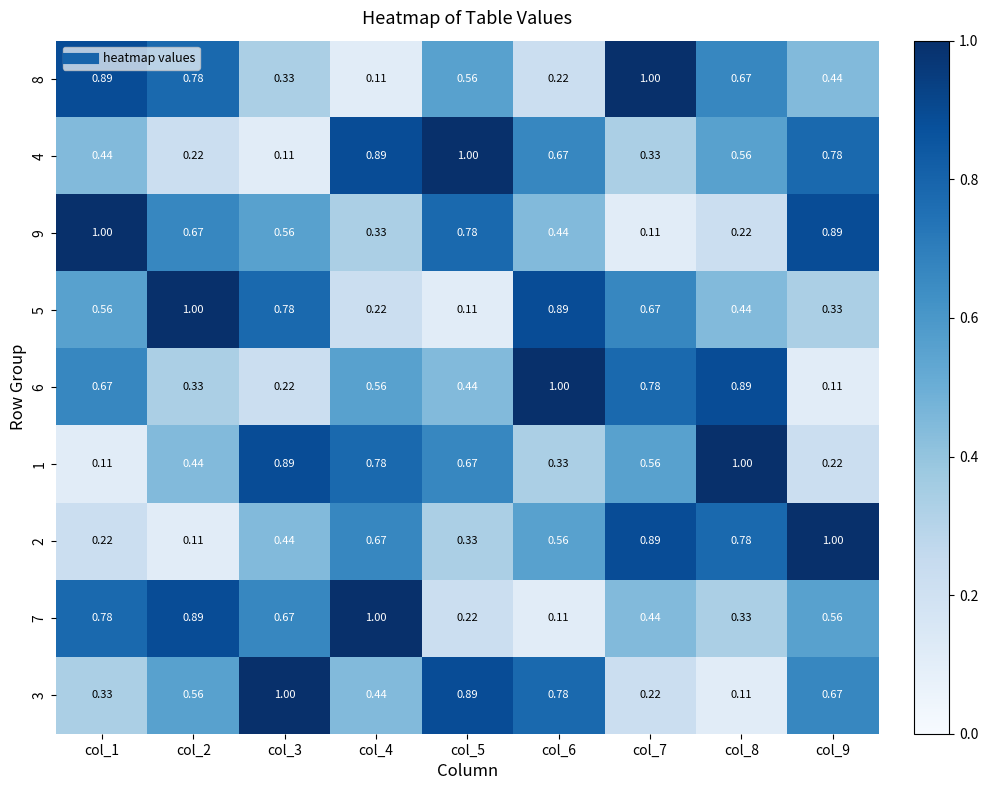

Is the value of 8 at col_9 greater than the value of 2 at col_2?

Yes